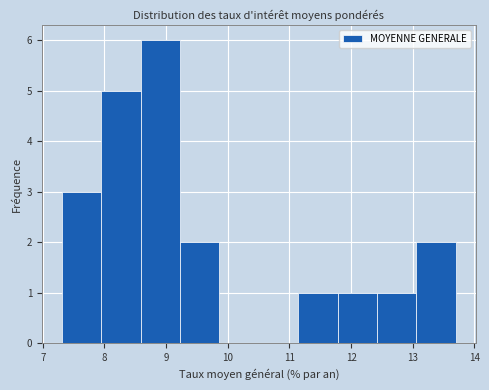

Over which range of the x-axis is the bar tallest?

8.6 to 9.2